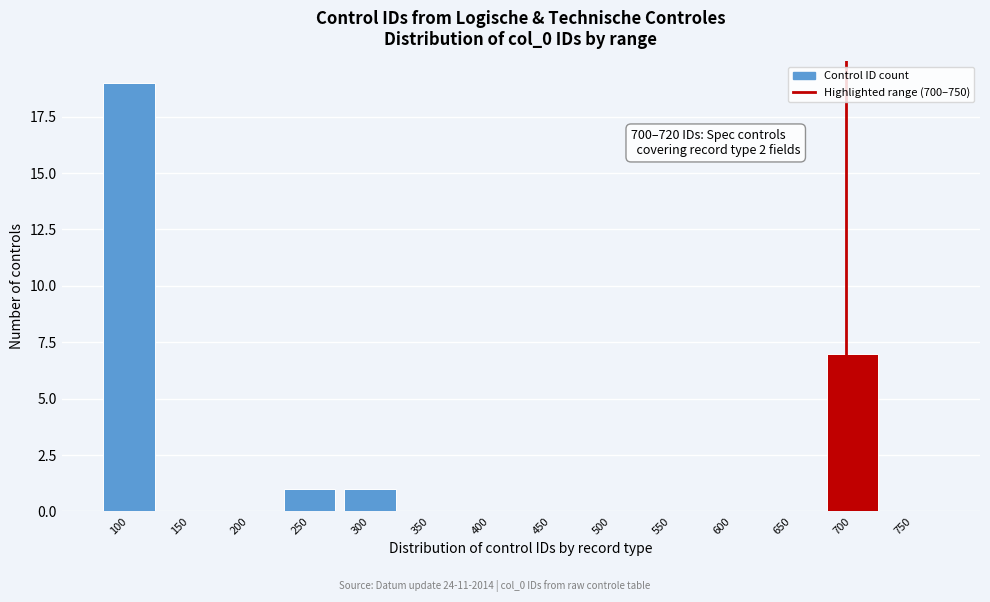

Reading left to right, extract all data points from this chart.

100=19	150=0	200=0	250=1	300=1	350=0	400=0	450=0	500=0	550=0	600=0	650=0	700=7	750=0